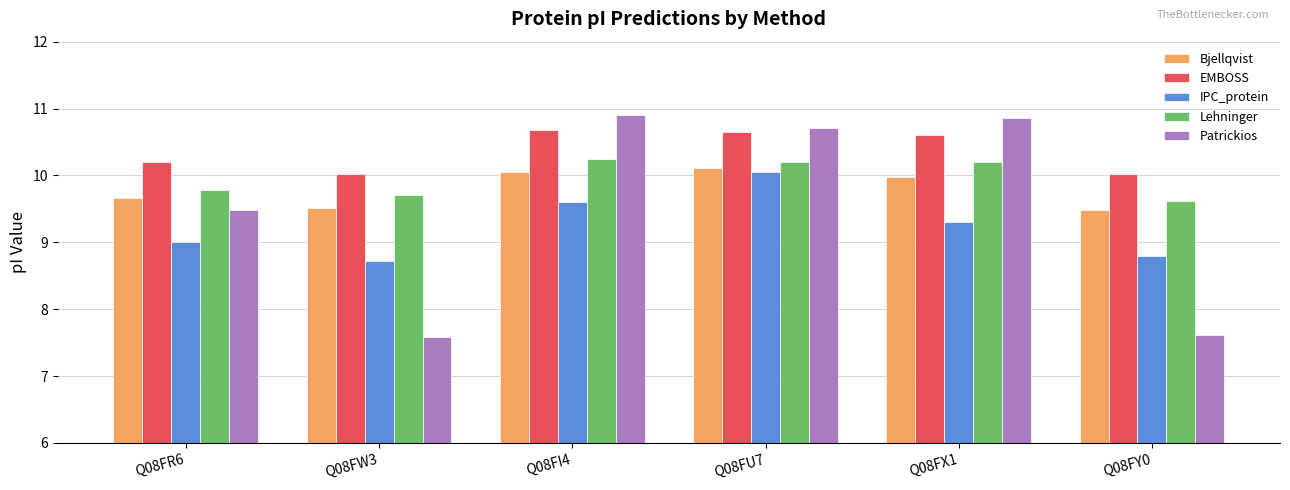

What is the difference between the maximum and minimum values in the Patrickios series?

3.3